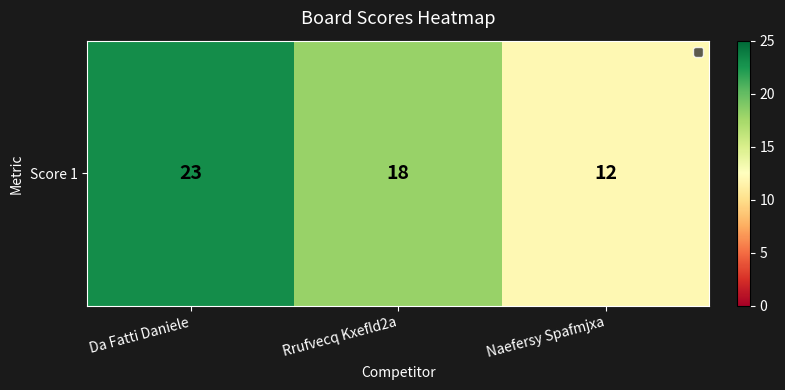

Is it true that the value at Rrufvecq Kxefld2a is 18?

True